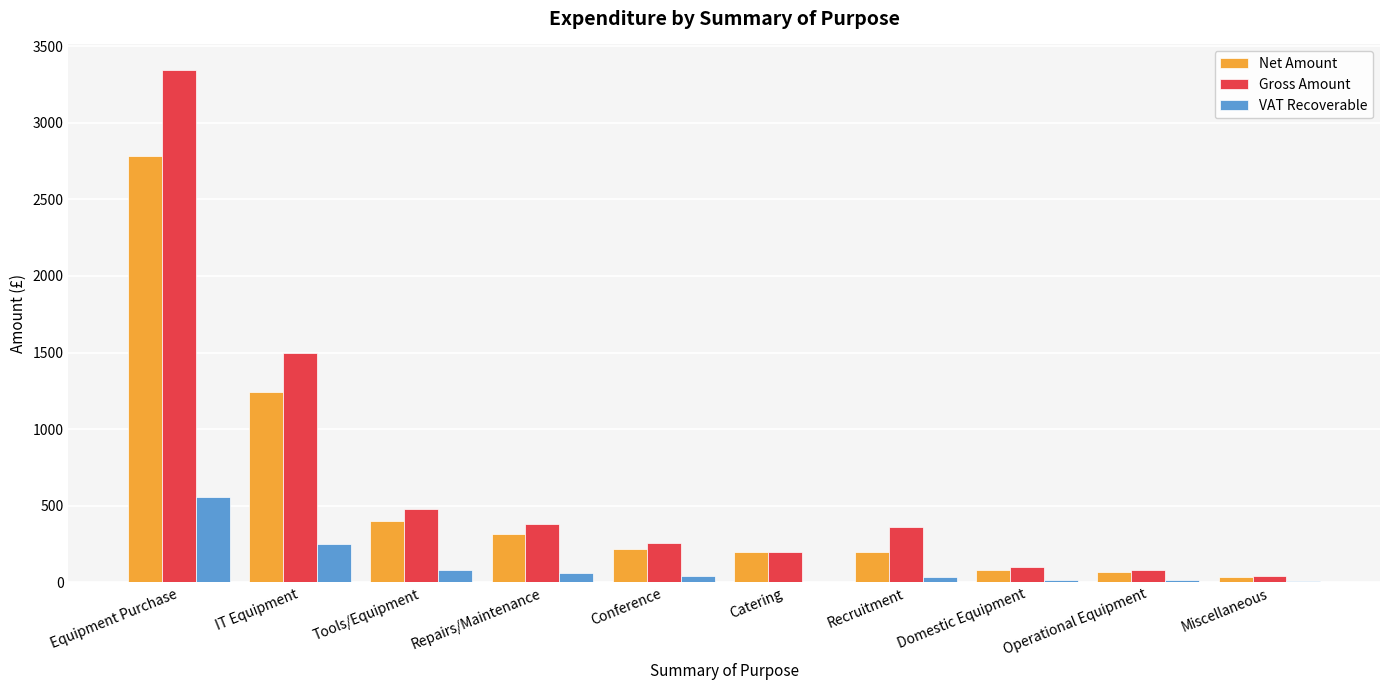

Are the bars grouped side by side (vs. stacked)?

Yes